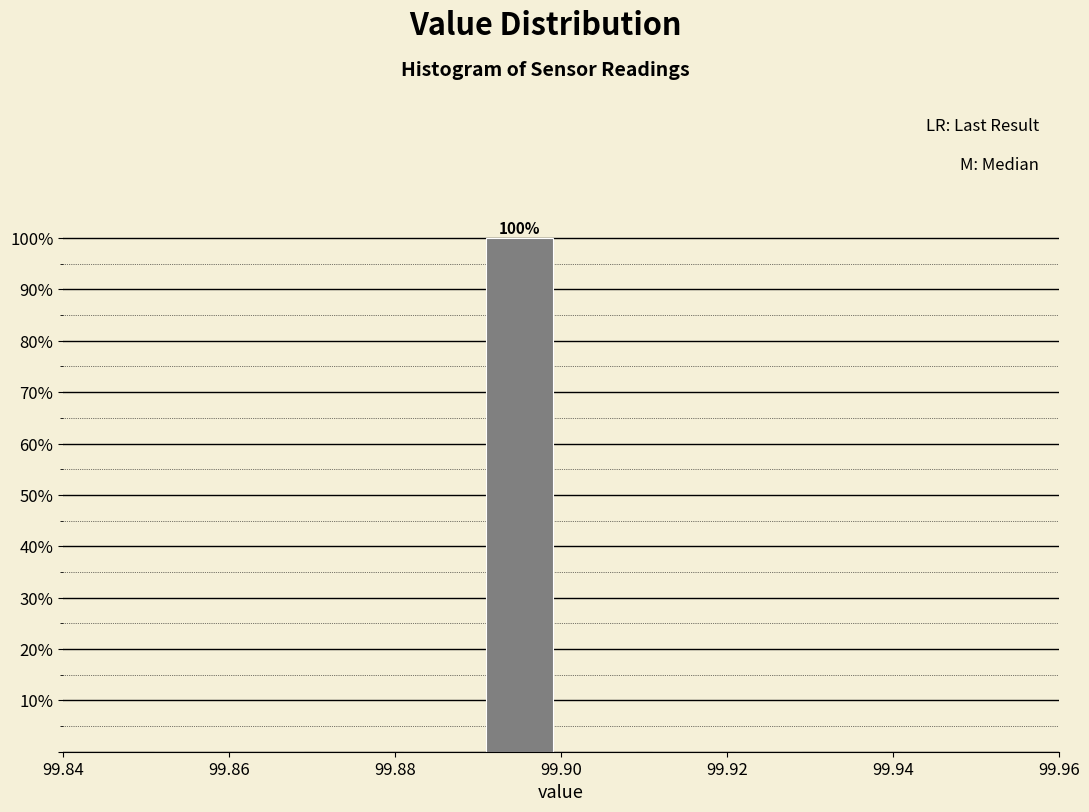

Which range on the x-axis has the tallest bar?

99.89 to 99.90